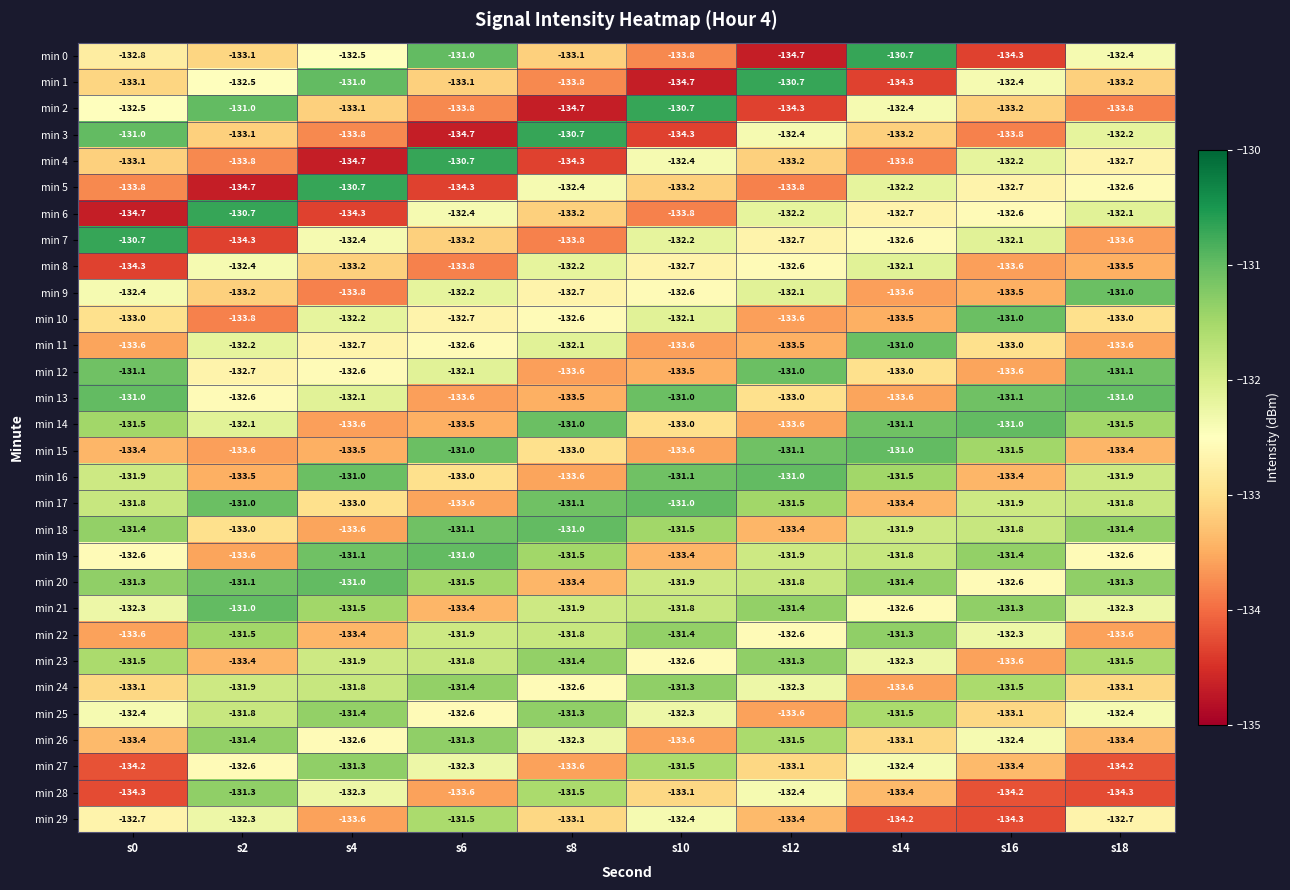

What is the minimum value shown in the chart?

-134.7